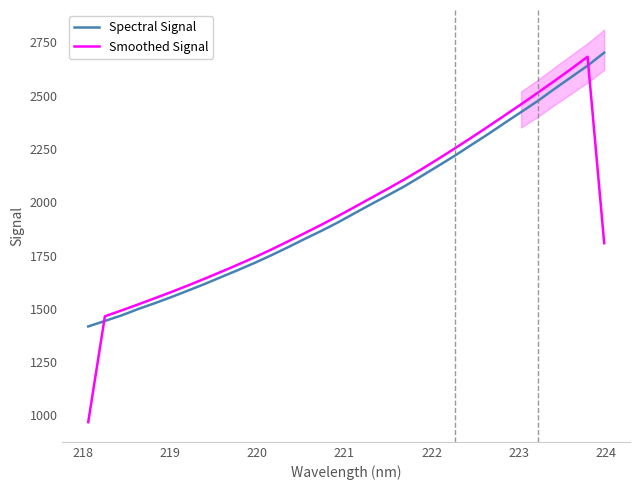

Count the number of data series in this chart.

2